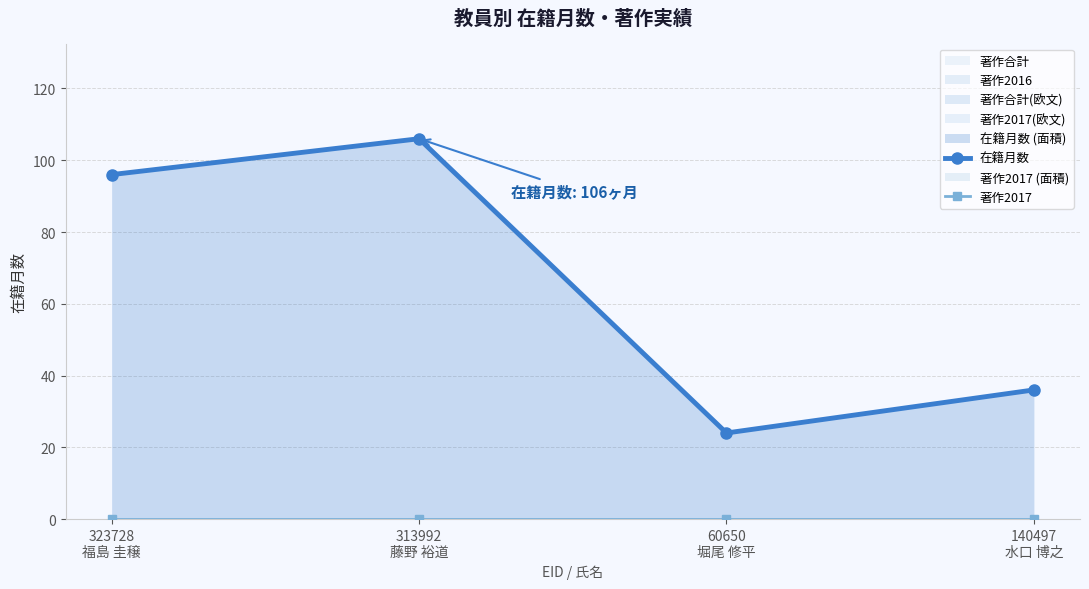

Between 60650
堀尾 修平 and 140497
水口 博之, which is larger?

140497
水口 博之